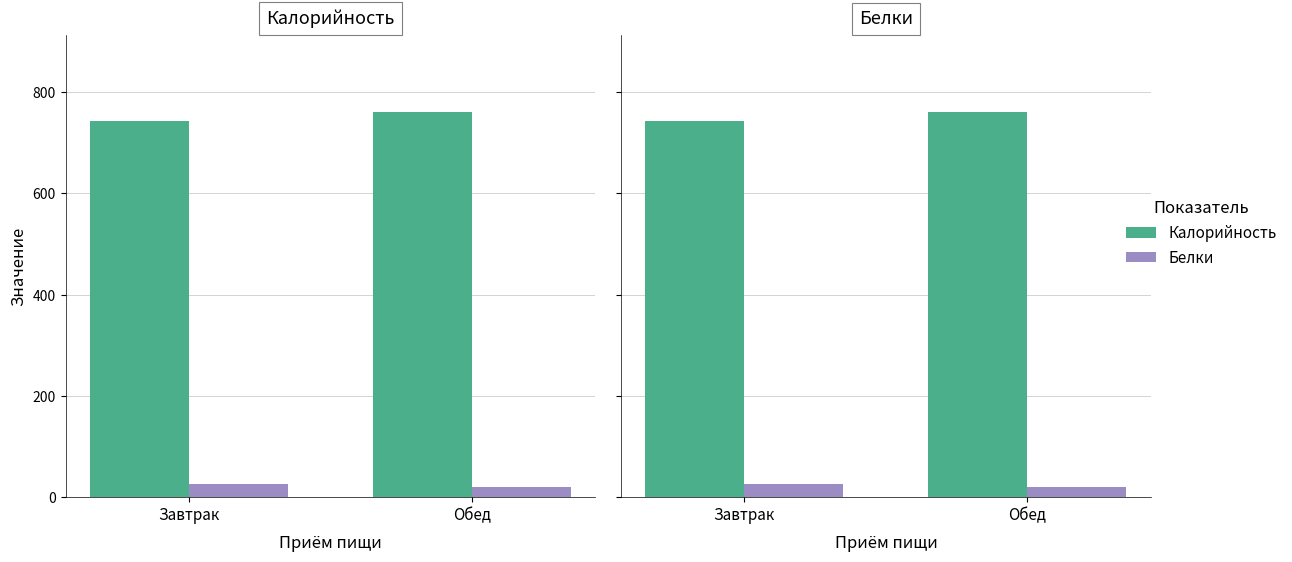

Rank the series by their average value, from highest to lowest.

Калорийность, Белки